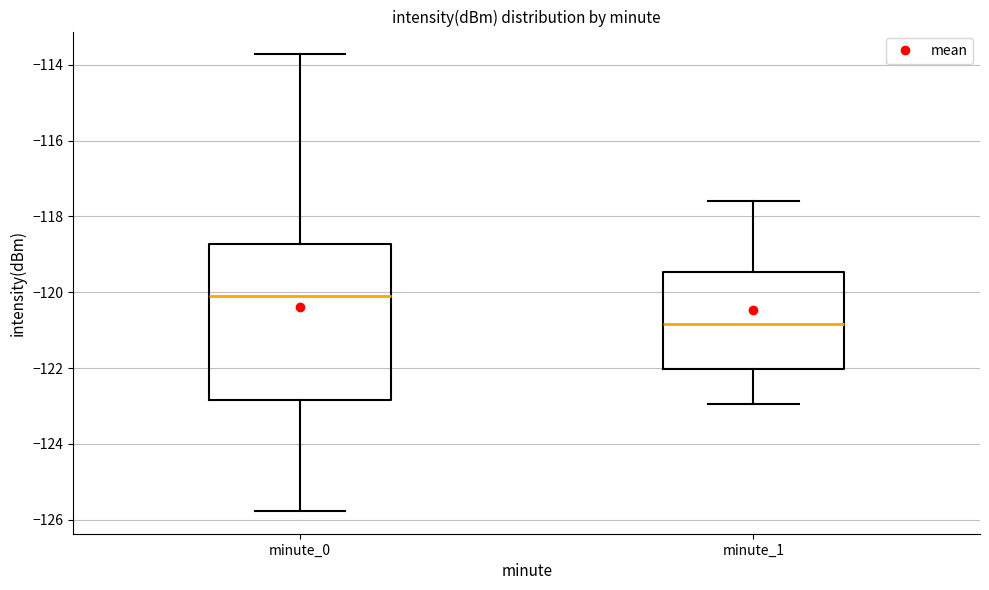

Which box has the highest median line?

minute_0